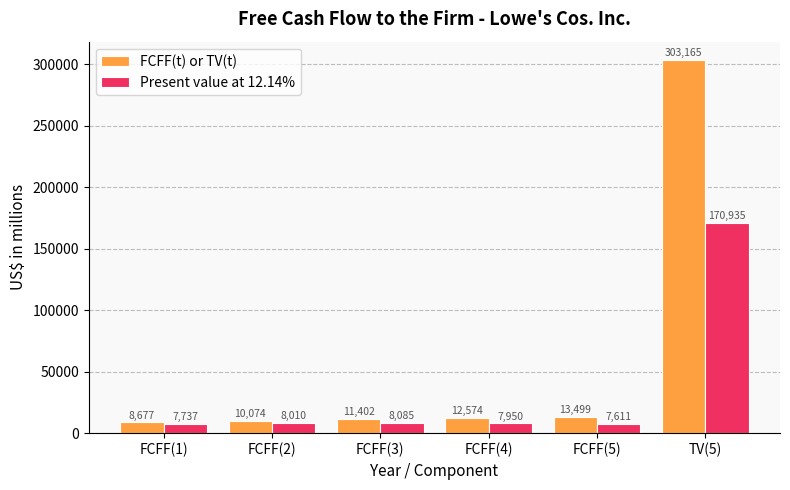

Count the number of data series in this chart.

2